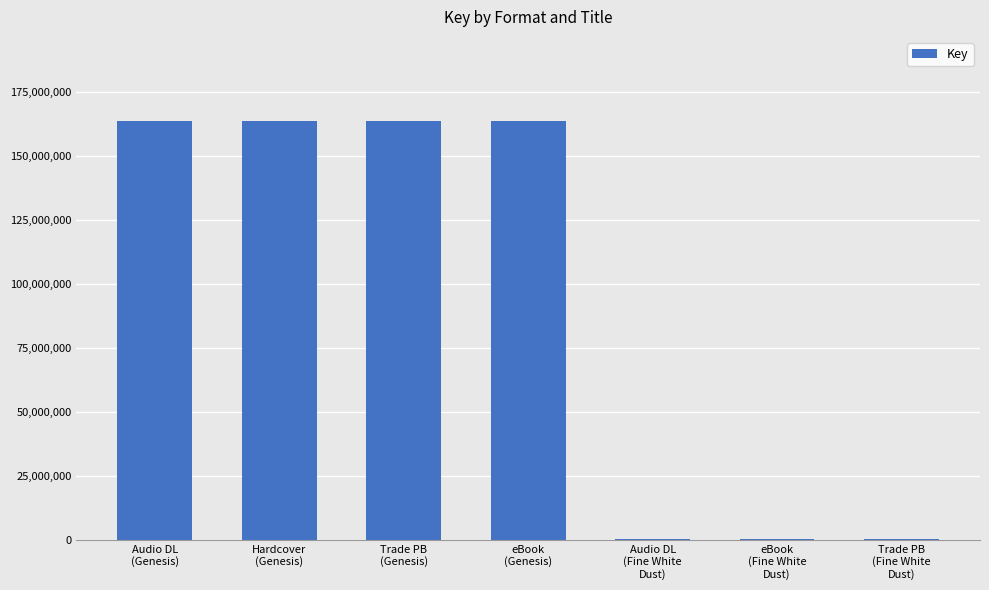

What is the maximum value shown in the chart?

163628046